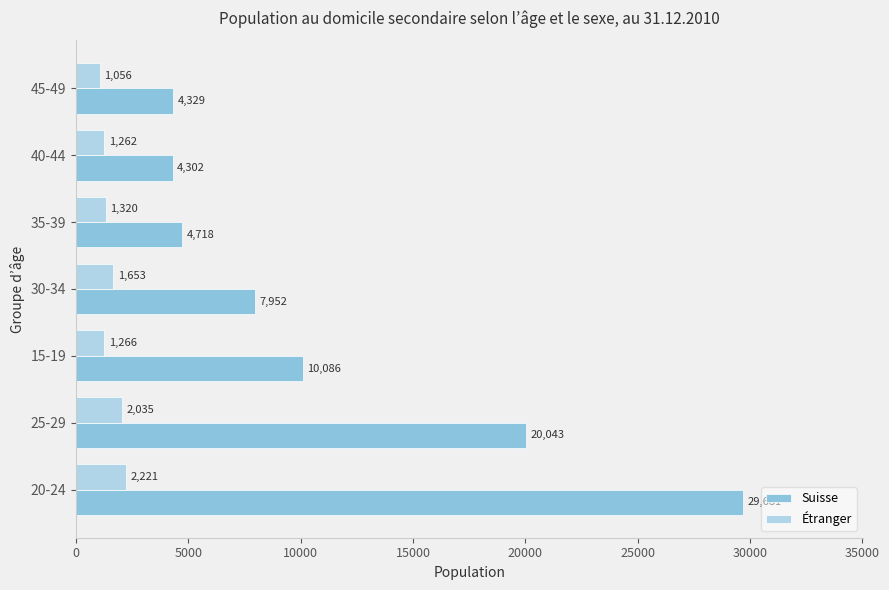

The Suisse series shows 3102 at 35-39. True or false?

False